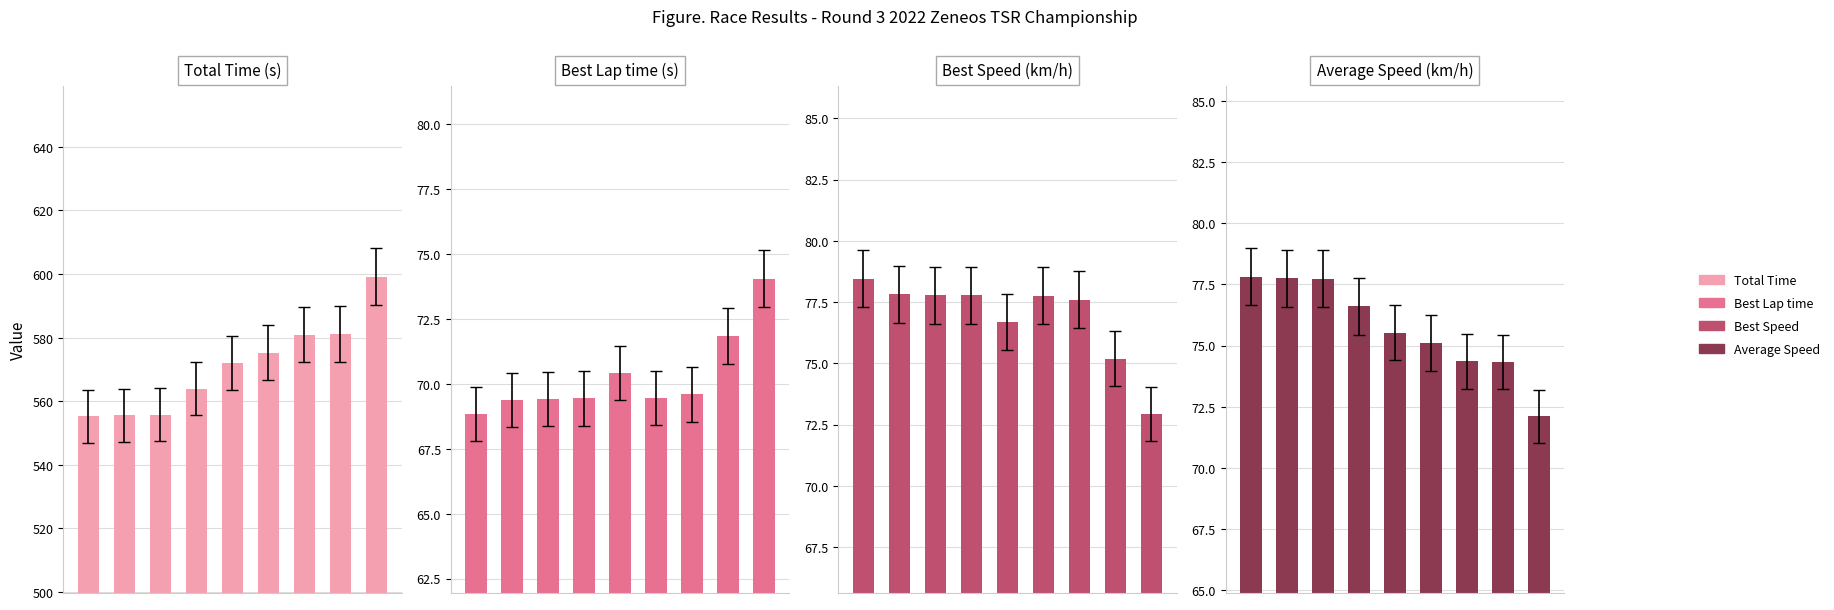

At how many categories does at least one series exceed 350?

9